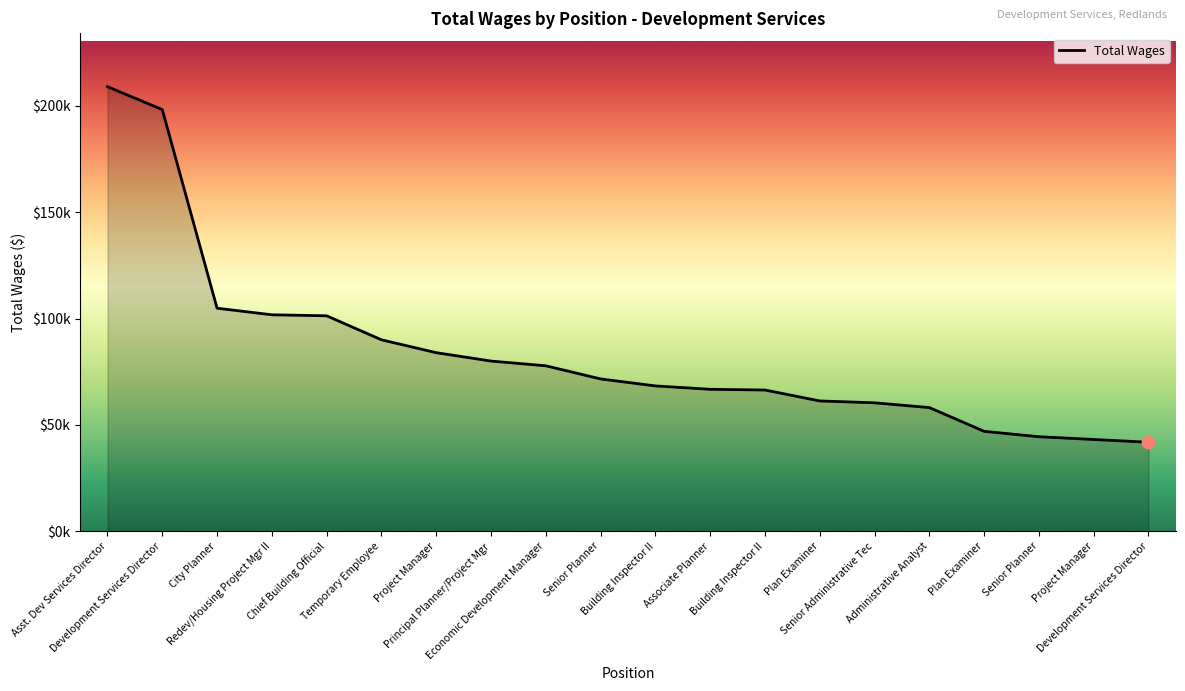

What is the ratio of the value at Redev/Housing Project Mgr II to the value at City Planner?

1.0